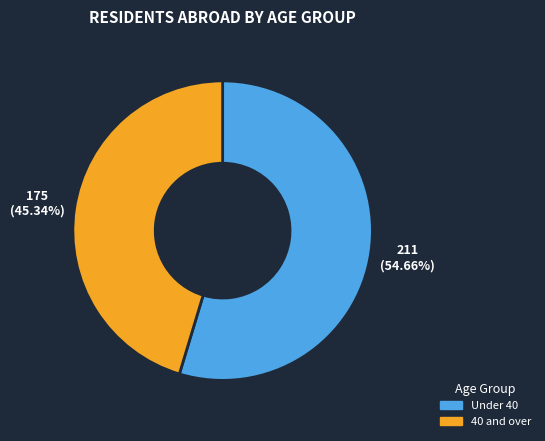

Is the sum of Under 40 and 40 and over greater than half?

Yes